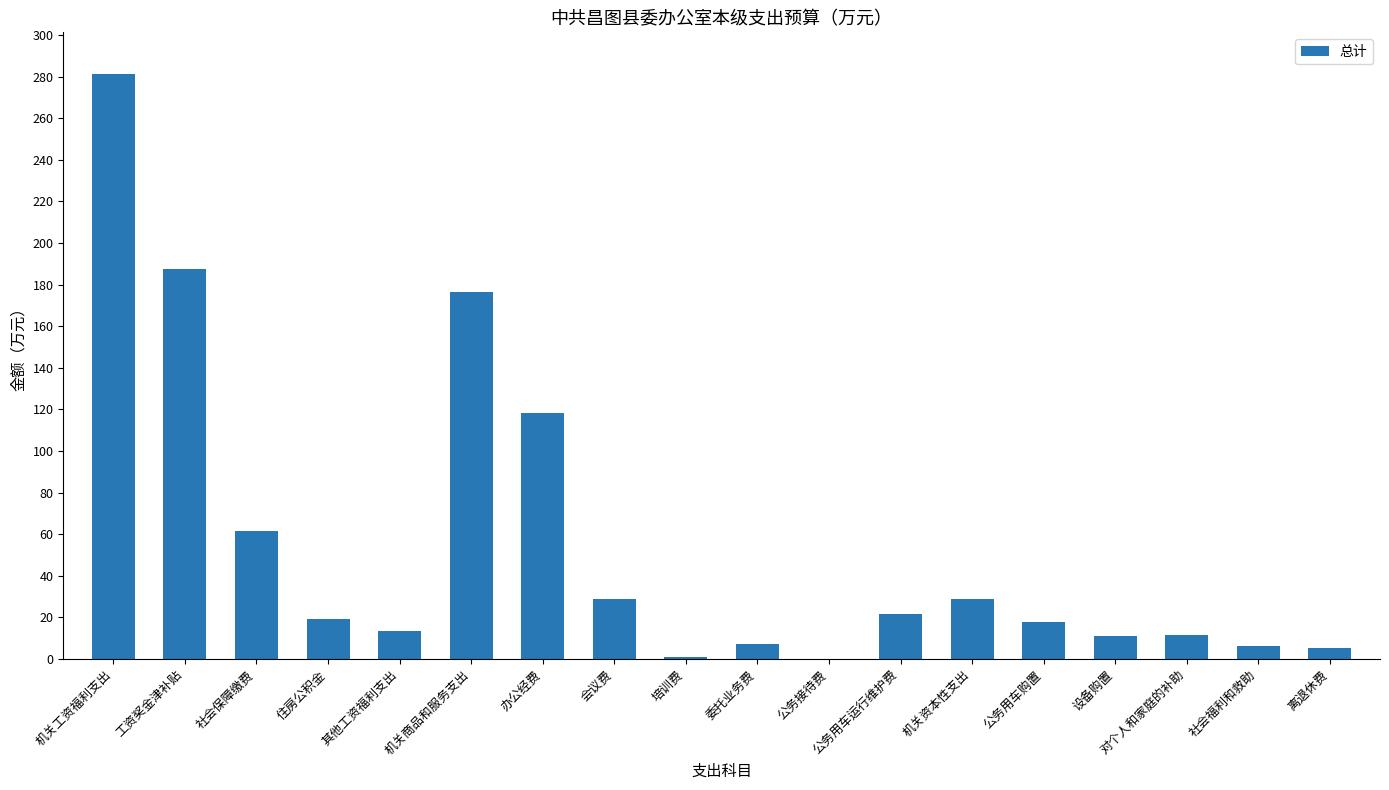

How many categories are shown in the chart?

18